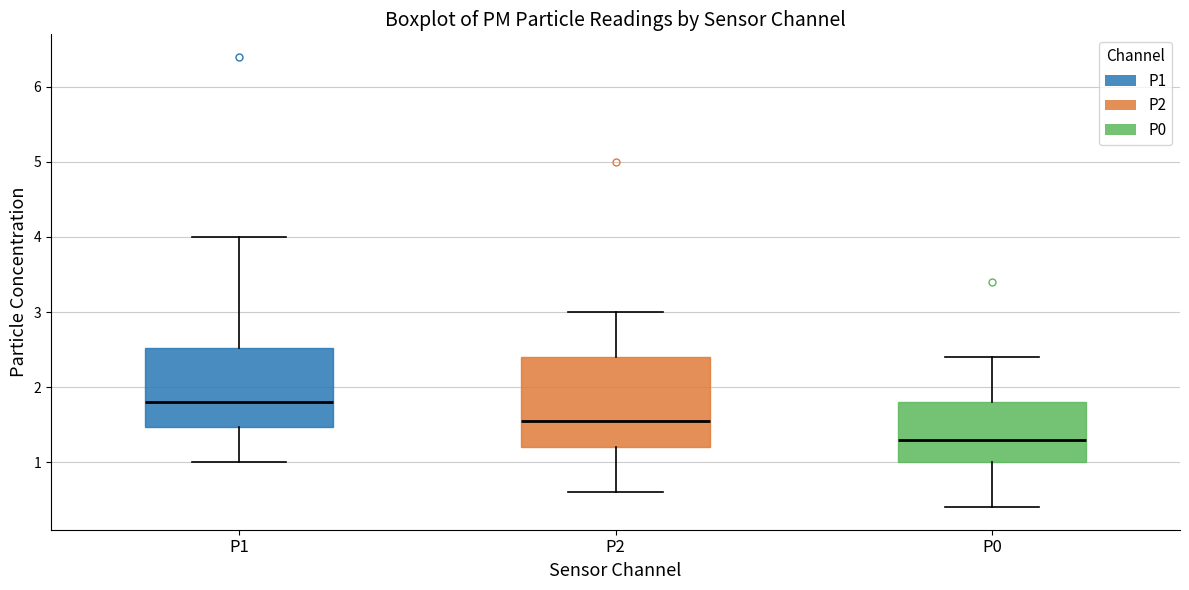

Where is the lower edge of the box for P2 on the y-axis? The values are not printed on the chart, so give them approximately, as read against the axis.

1.2